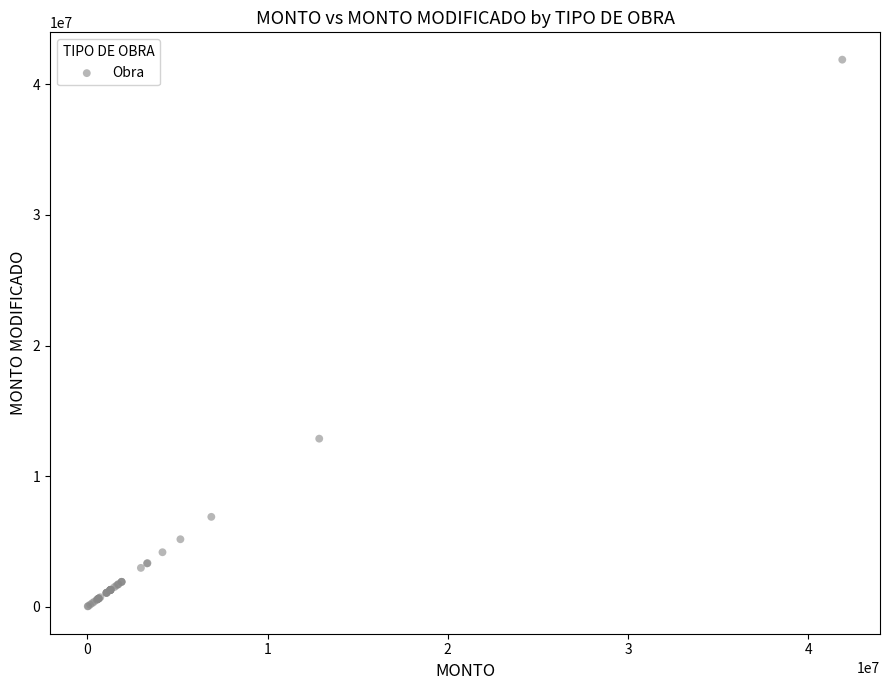

What Y value in the scatter plot is closest to 20956579?

12866519.4